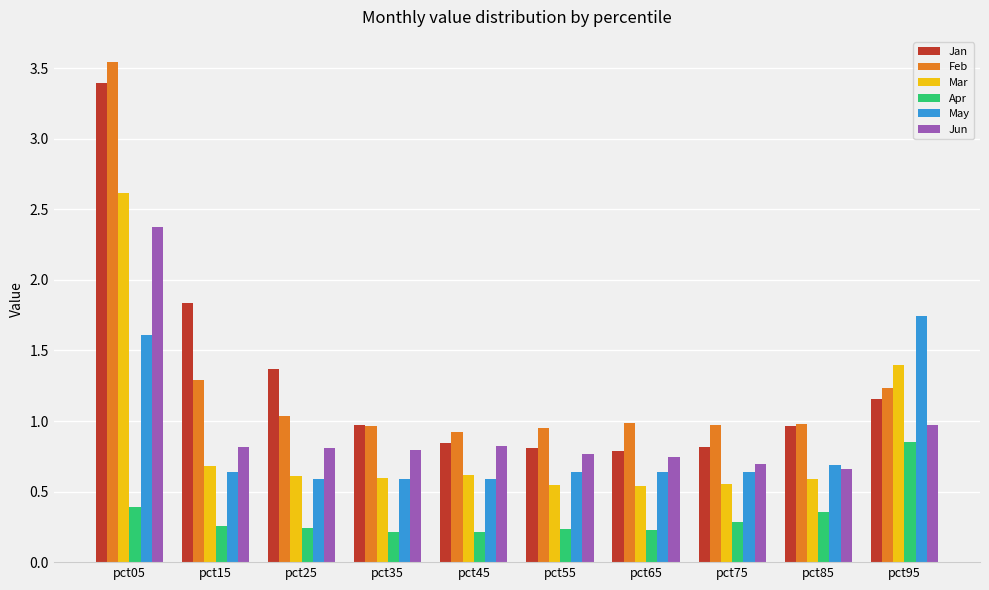

Is the value of Jan at pct25 greater than the value of Mar at pct55?

Yes